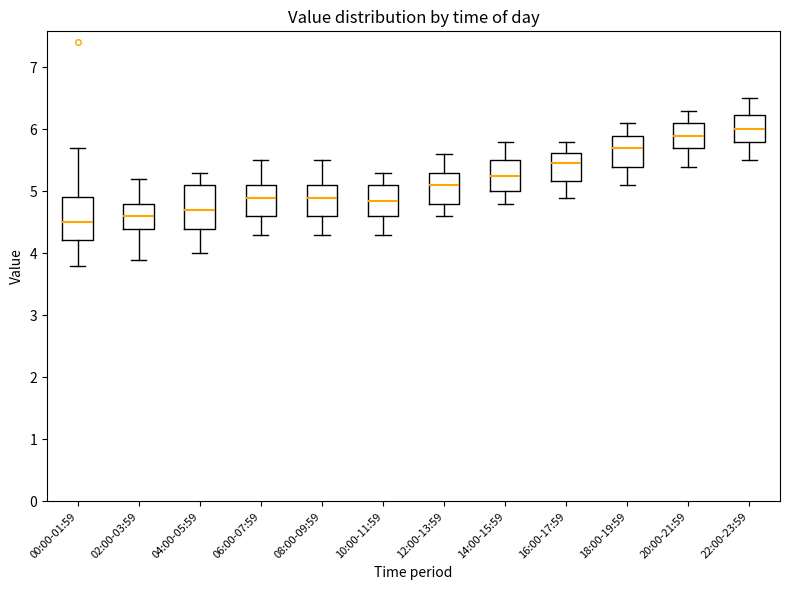

Where does the lower whisker of the box for 20:00-21:59 end on the y-axis? The values are not printed on the chart, so give them approximately, as read against the axis.

5.4